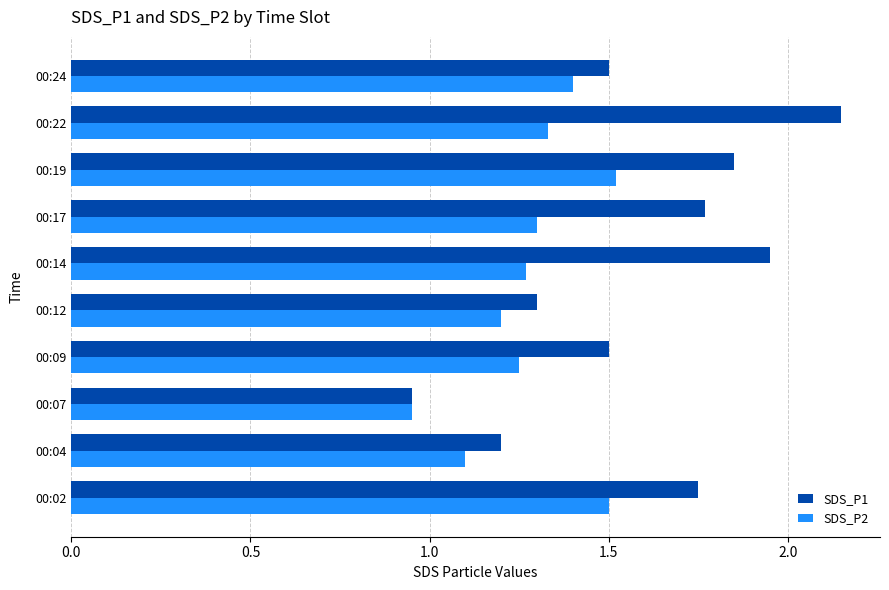

What is the spread (max minus min) of values at 00:19?

0.3